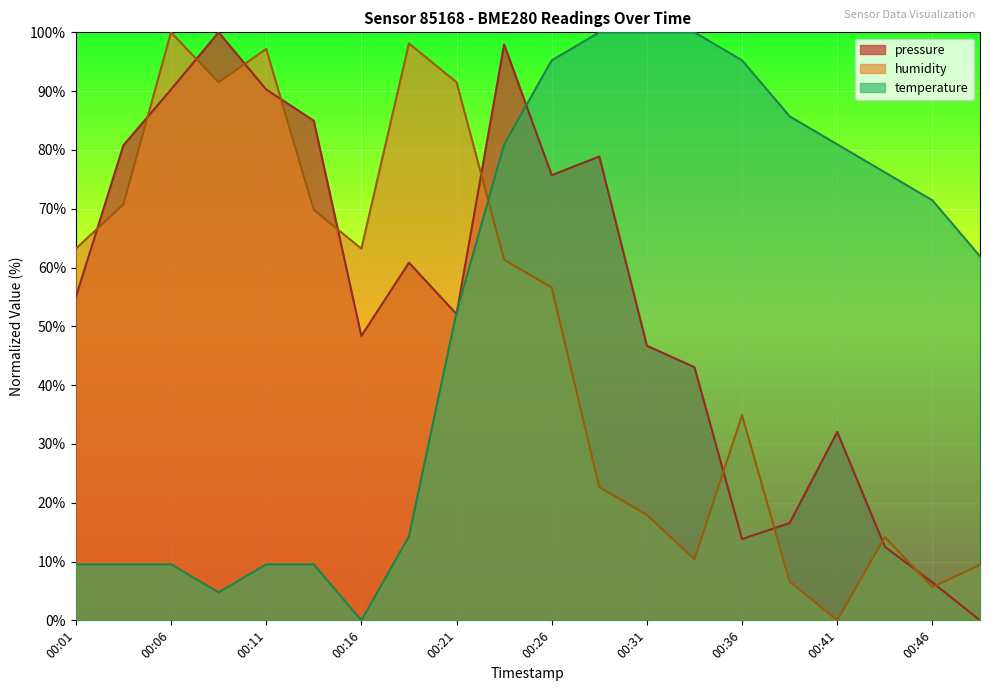

True or false: pressure and humidity cross at least once.

True